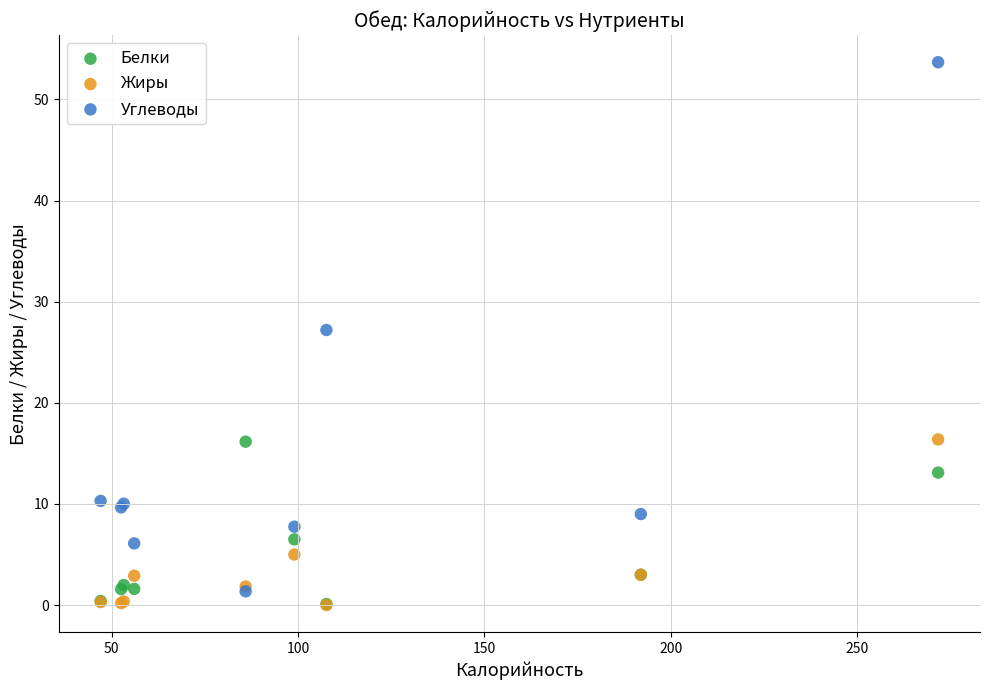

Across all series, what Y value is closest to 26?

27.2